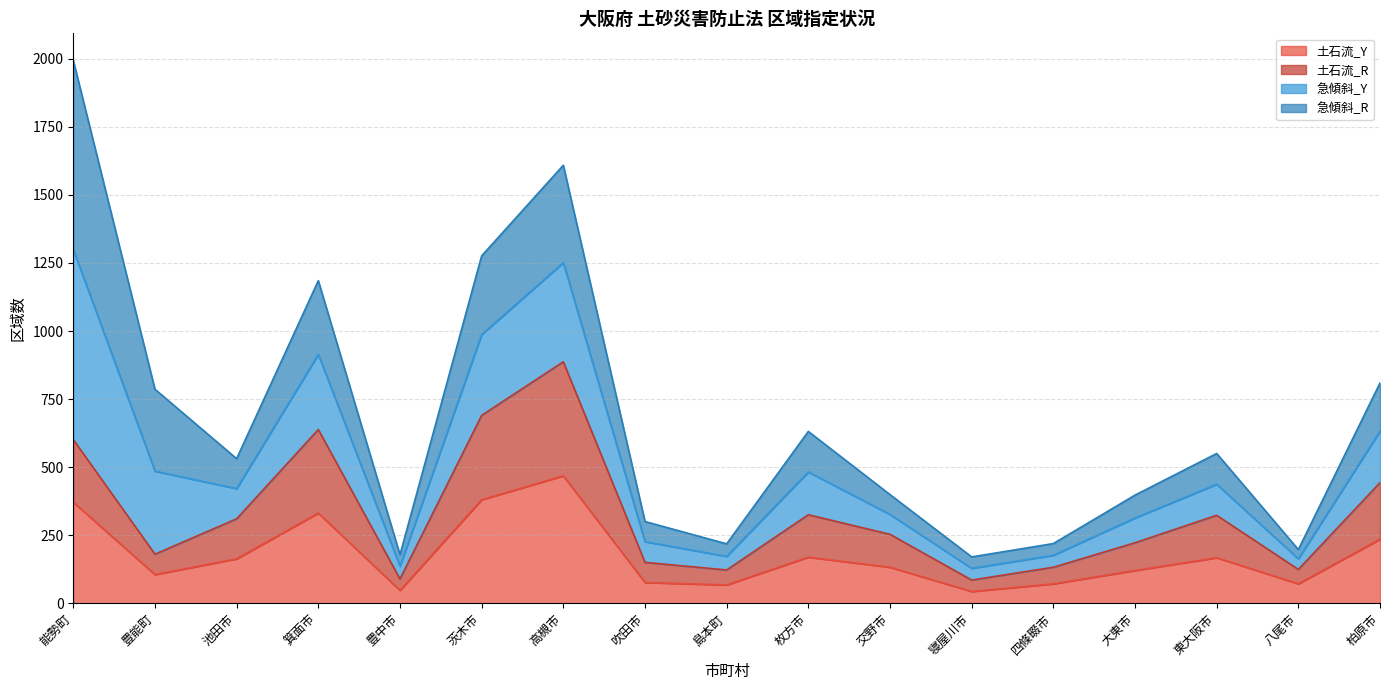

True or false: 土石流_R and 土石流_Y cross at least once.

False